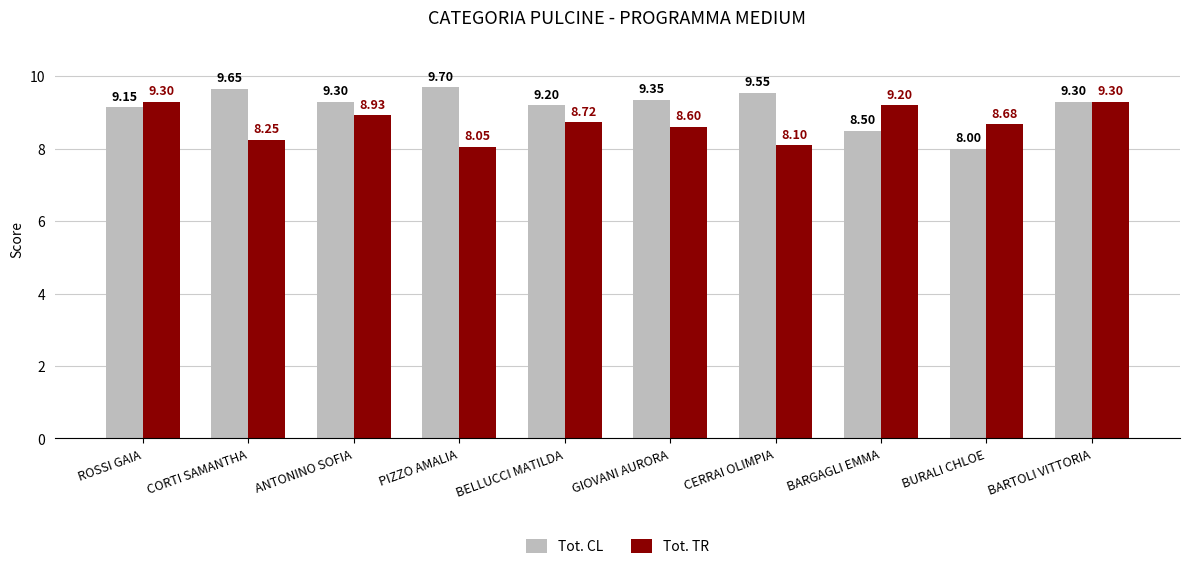

At CERRAI OLIMPIA, list the series in order from largest to smallest.

Tot. CL, Tot. TR